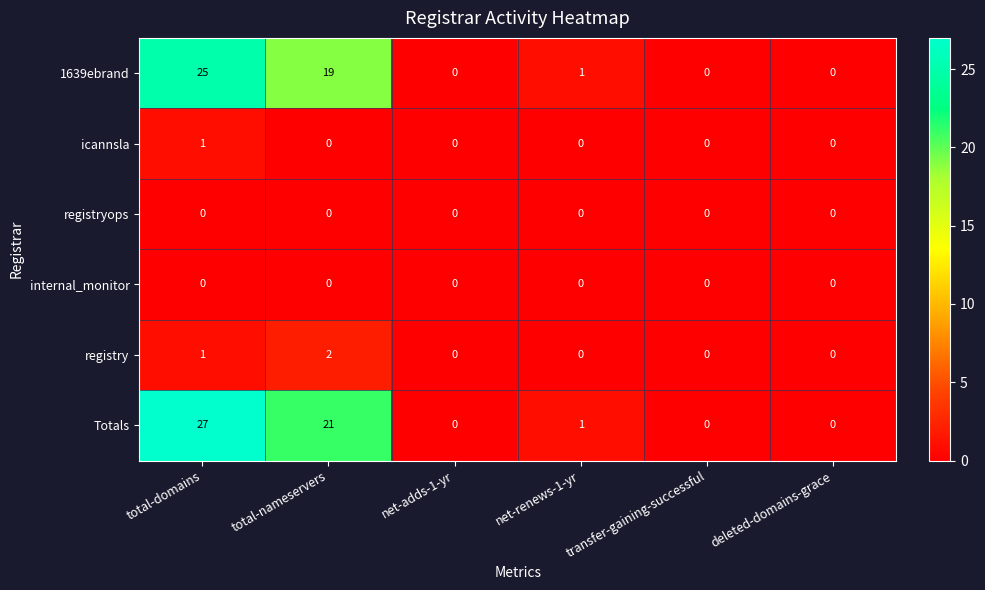

The value of internal_monitor at transfer-gaining-successful is 0. True or false?

True